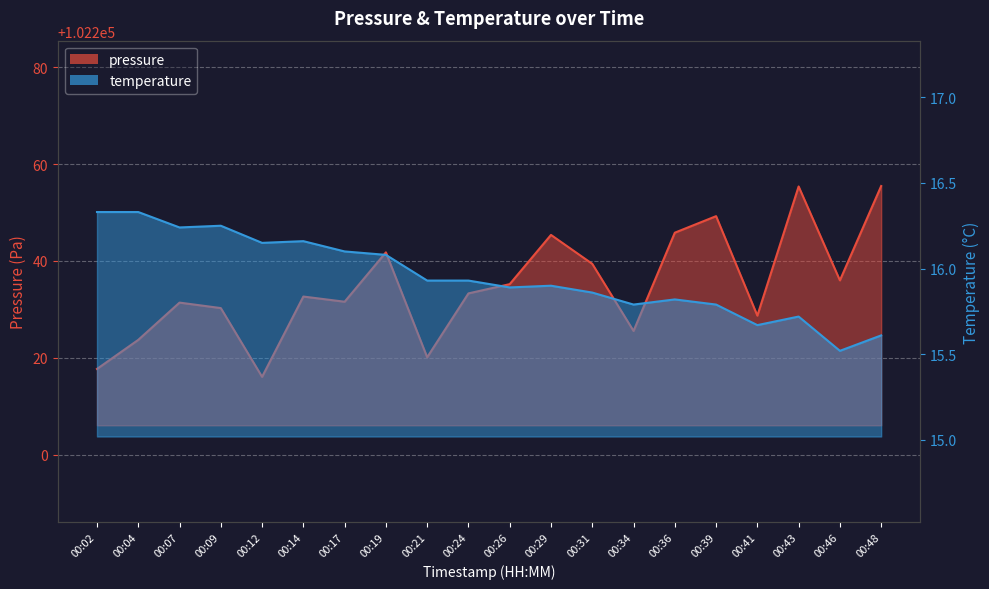

Rank the series by their maximum value, from highest to lowest.

pressure, temperature